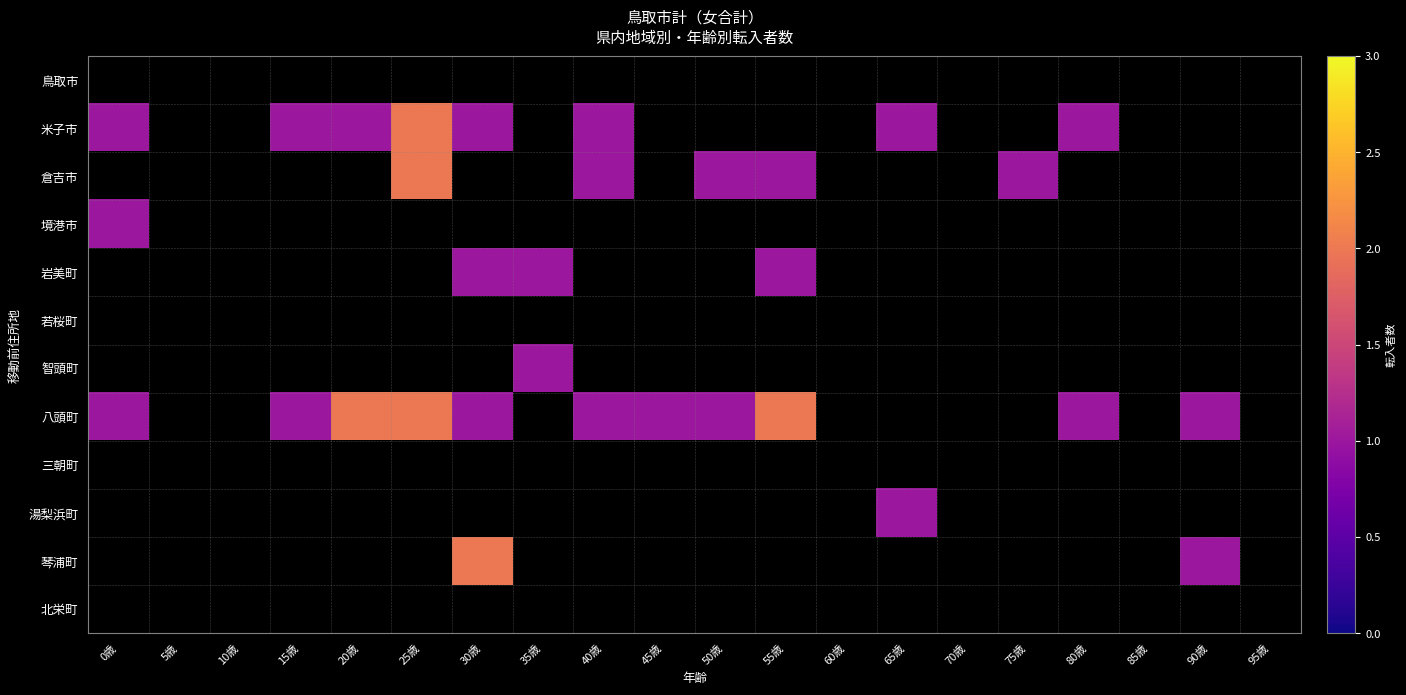

Reading left to right, extract all data points from this chart.

鳥取市: 0歳=0	5歳=0	10歳=0	15歳=0	20歳=0	25歳=0	30歳=0	35歳=0	40歳=0	45歳=0	50歳=0	55歳=0	60歳=0	65歳=0	70歳=0	75歳=0	80歳=0	85歳=0	90歳=0	95歳=0
米子市: 0歳=1	5歳=0	10歳=0	15歳=1	20歳=1	25歳=2	30歳=1	35歳=0	40歳=1	45歳=0	50歳=0	55歳=0	60歳=0	65歳=1	70歳=0	75歳=0	80歳=1	85歳=0	90歳=0	95歳=0
倉吉市: 0歳=0	5歳=0	10歳=0	15歳=0	20歳=0	25歳=2	30歳=0	35歳=0	40歳=1	45歳=0	50歳=1	55歳=1	60歳=0	65歳=0	70歳=0	75歳=1	80歳=0	85歳=0	90歳=0	95歳=0
境港市: 0歳=1	5歳=0	10歳=0	15歳=0	20歳=0	25歳=0	30歳=0	35歳=0	40歳=0	45歳=0	50歳=0	55歳=0	60歳=0	65歳=0	70歳=0	75歳=0	80歳=0	85歳=0	90歳=0	95歳=0
岩美町: 0歳=0	5歳=0	10歳=0	15歳=0	20歳=0	25歳=0	30歳=1	35歳=1	40歳=0	45歳=0	50歳=0	55歳=1	60歳=0	65歳=0	70歳=0	75歳=0	80歳=0	85歳=0	90歳=0	95歳=0
若桜町: 0歳=0	5歳=0	10歳=0	15歳=0	20歳=0	25歳=0	30歳=0	35歳=0	40歳=0	45歳=0	50歳=0	55歳=0	60歳=0	65歳=0	70歳=0	75歳=0	80歳=0	85歳=0	90歳=0	95歳=0
智頭町: 0歳=0	5歳=0	10歳=0	15歳=0	20歳=0	25歳=0	30歳=0	35歳=1	40歳=0	45歳=0	50歳=0	55歳=0	60歳=0	65歳=0	70歳=0	75歳=0	80歳=0	85歳=0	90歳=0	95歳=0
八頭町: 0歳=1	5歳=0	10歳=0	15歳=1	20歳=2	25歳=2	30歳=1	35歳=0	40歳=1	45歳=1	50歳=1	55歳=2	60歳=0	65歳=0	70歳=0	75歳=0	80歳=1	85歳=0	90歳=1	95歳=0
三朝町: 0歳=0	5歳=0	10歳=0	15歳=0	20歳=0	25歳=0	30歳=0	35歳=0	40歳=0	45歳=0	50歳=0	55歳=0	60歳=0	65歳=0	70歳=0	75歳=0	80歳=0	85歳=0	90歳=0	95歳=0
湯梨浜町: 0歳=0	5歳=0	10歳=0	15歳=0	20歳=0	25歳=0	30歳=0	35歳=0	40歳=0	45歳=0	50歳=0	55歳=0	60歳=0	65歳=1	70歳=0	75歳=0	80歳=0	85歳=0	90歳=0	95歳=0
琴浦町: 0歳=0	5歳=0	10歳=0	15歳=0	20歳=0	25歳=0	30歳=2	35歳=0	40歳=0	45歳=0	50歳=0	55歳=0	60歳=0	65歳=0	70歳=0	75歳=0	80歳=0	85歳=0	90歳=1	95歳=0
北栄町: 0歳=0	5歳=0	10歳=0	15歳=0	20歳=0	25歳=0	30歳=0	35歳=0	40歳=0	45歳=0	50歳=0	55歳=0	60歳=0	65歳=0	70歳=0	75歳=0	80歳=0	85歳=0	90歳=0	95歳=0